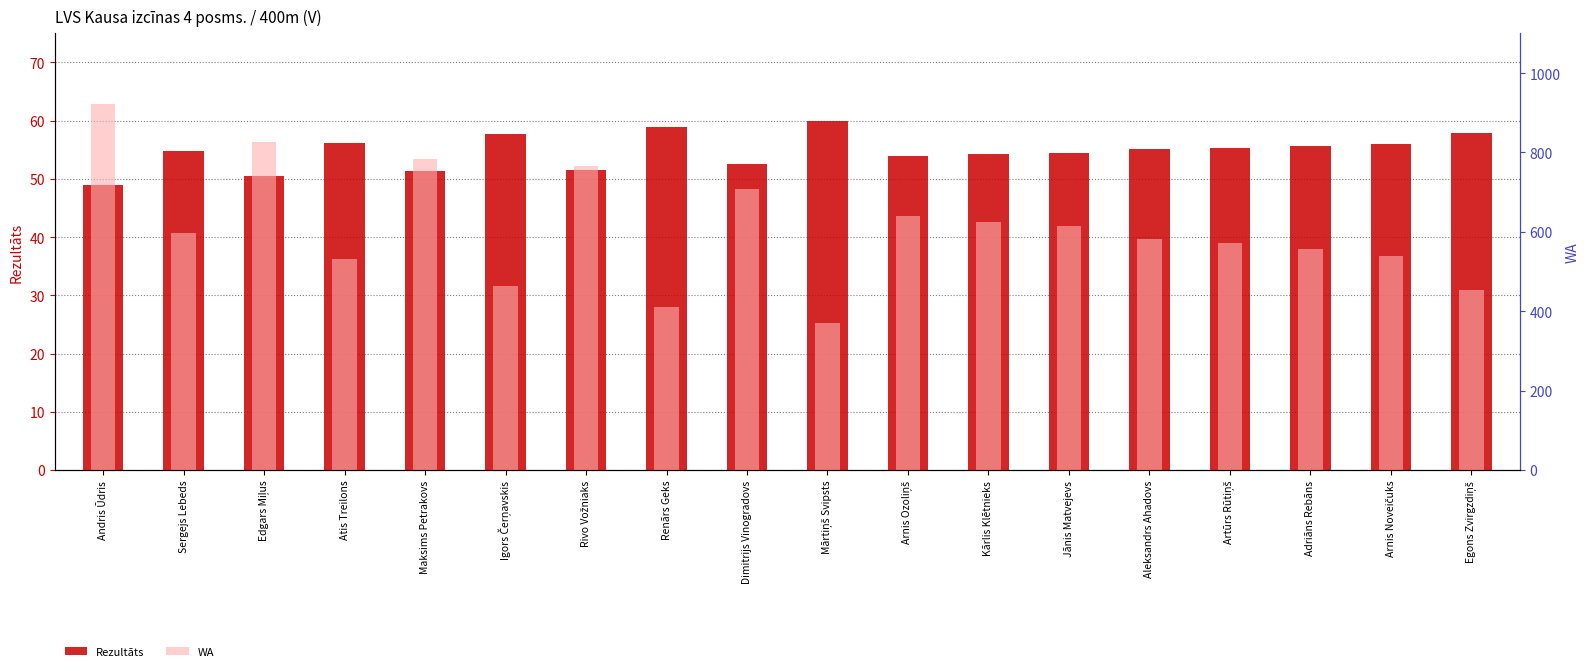

Reading left to right, what are all the values shown in this chart?

Rezultāts: 49.0	54.8	50.5	56.2	51.3	57.7	51.6	59.0	52.6	60.0	54.0	54.2	54.4	55.1	55.3	55.6	56.0	57.9
WA: 921.0	598.0	826.0	531.0	784.0	464.0	767.0	410.0	709.0	370.0	639.0	626.0	616.0	582.0	573.0	558.0	538.0	453.0